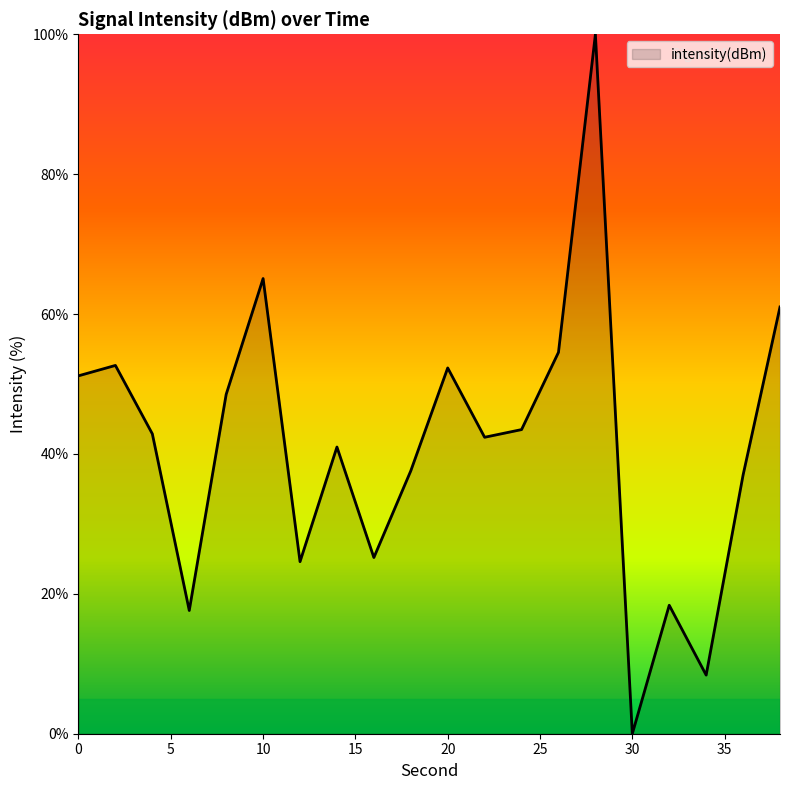

What is the difference between the maximum and minimum values?

100.0